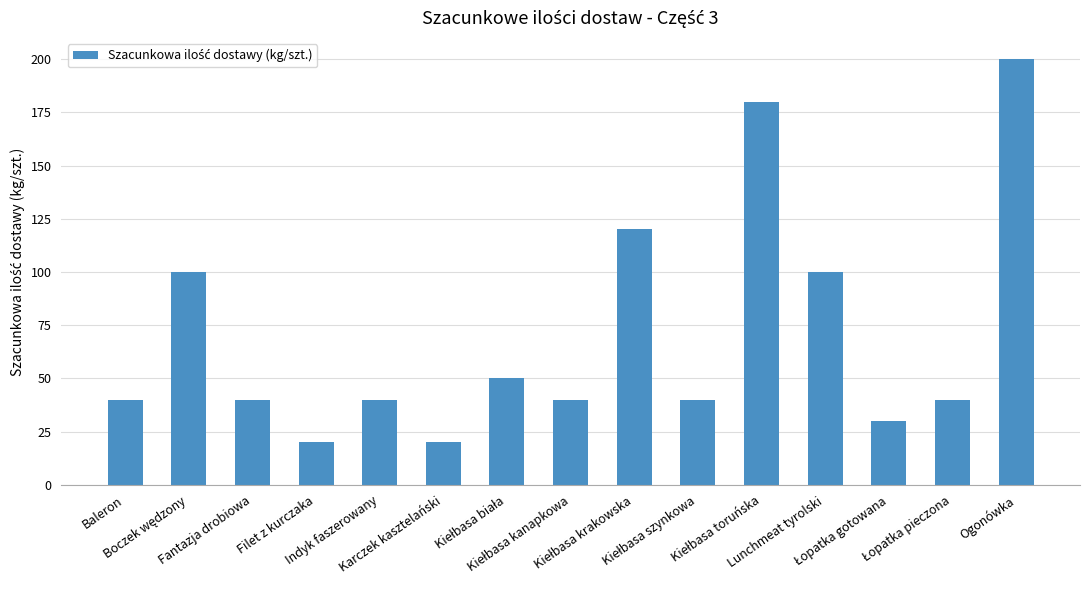

Is it true that the value at Baleron is 40?

True